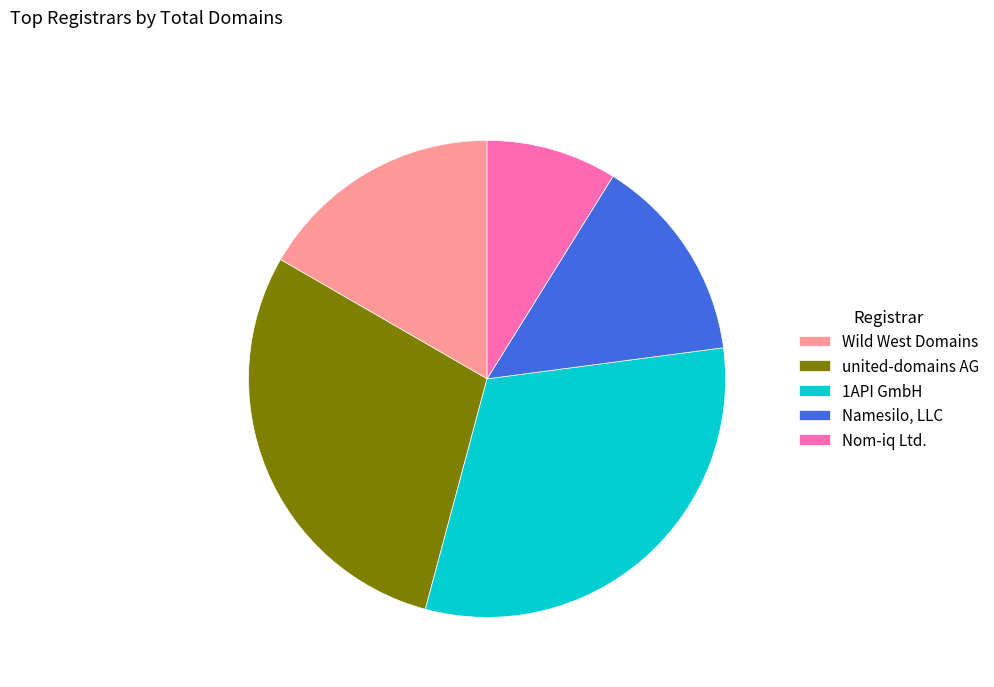

What is the ratio of the value at 1API GmbH to the value at Namesilo, LLC?

2.2